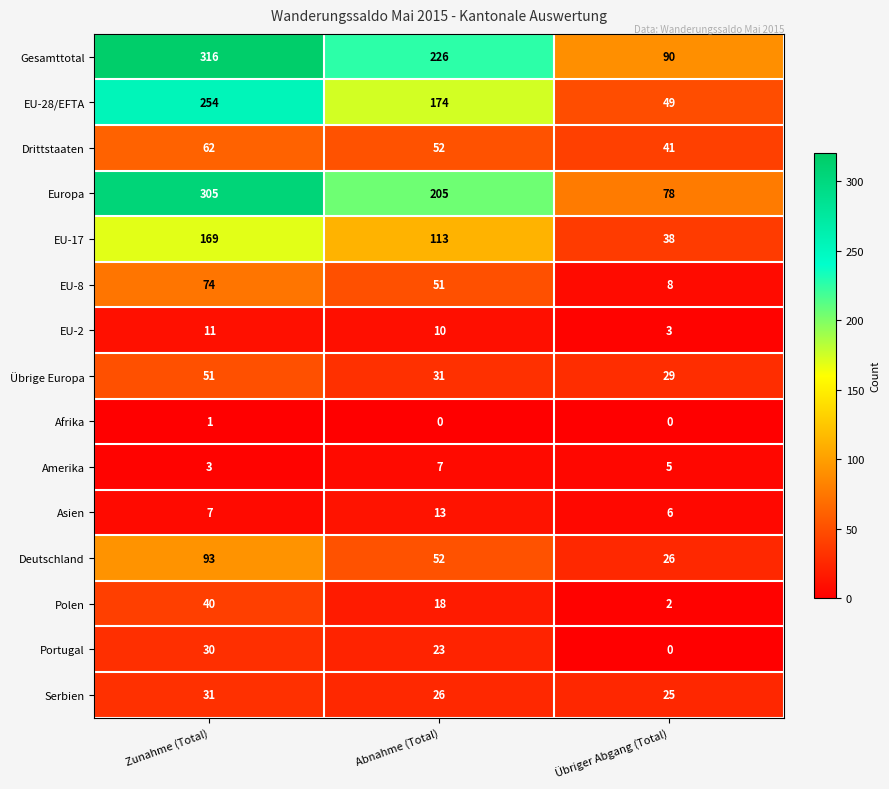

The Europa series shows 78 at Übriger Abgang (Total). True or false?

True